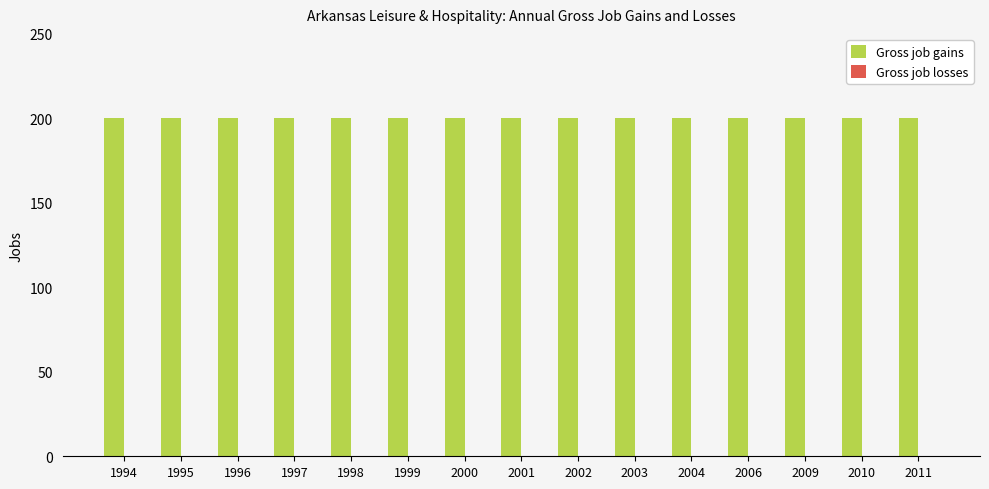

How many groups of bars are there?

15